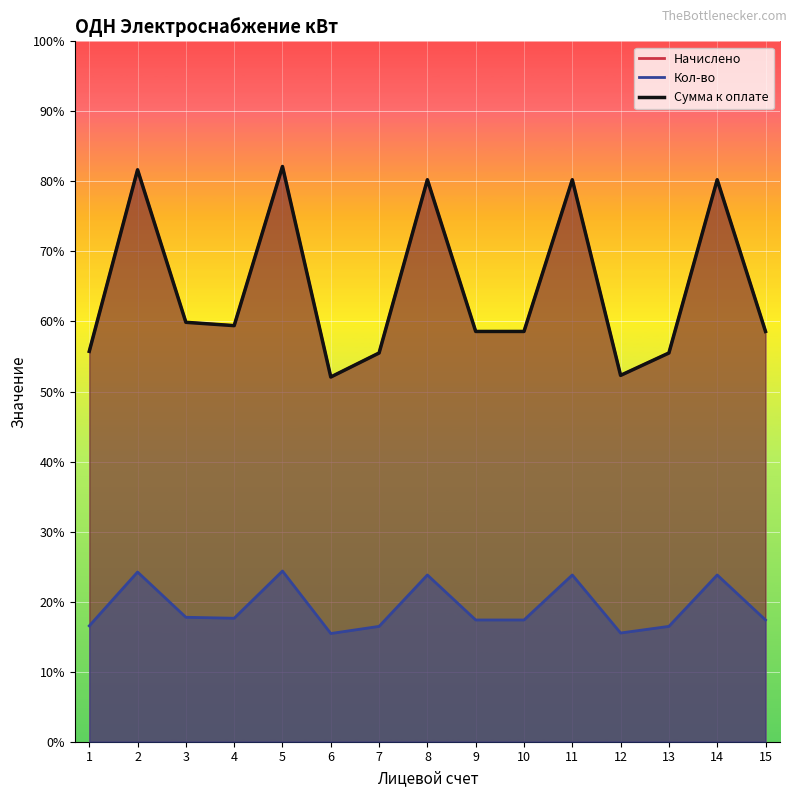

Which category has the highest value in the Начислено series?

5